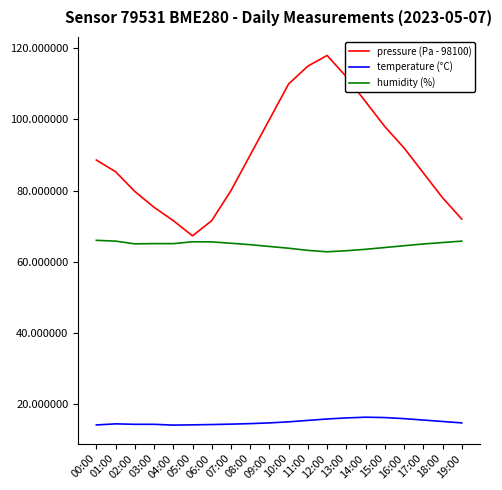

Is the value of temperature (°C) at 03:00 greater than the value of pressure (Pa - 98100) at 03:00?

No